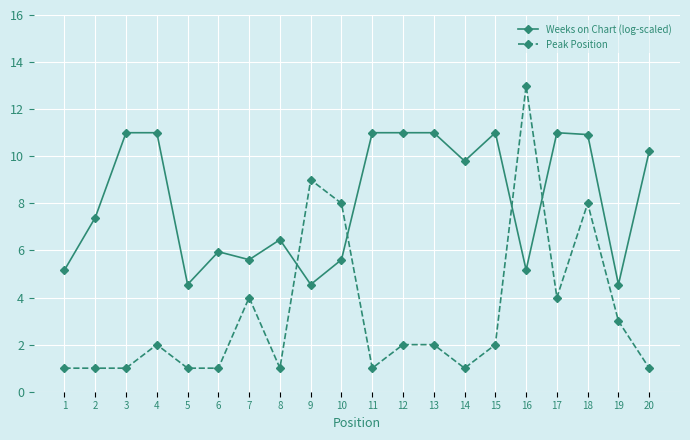

What is the total value across all series at 19?

7.6